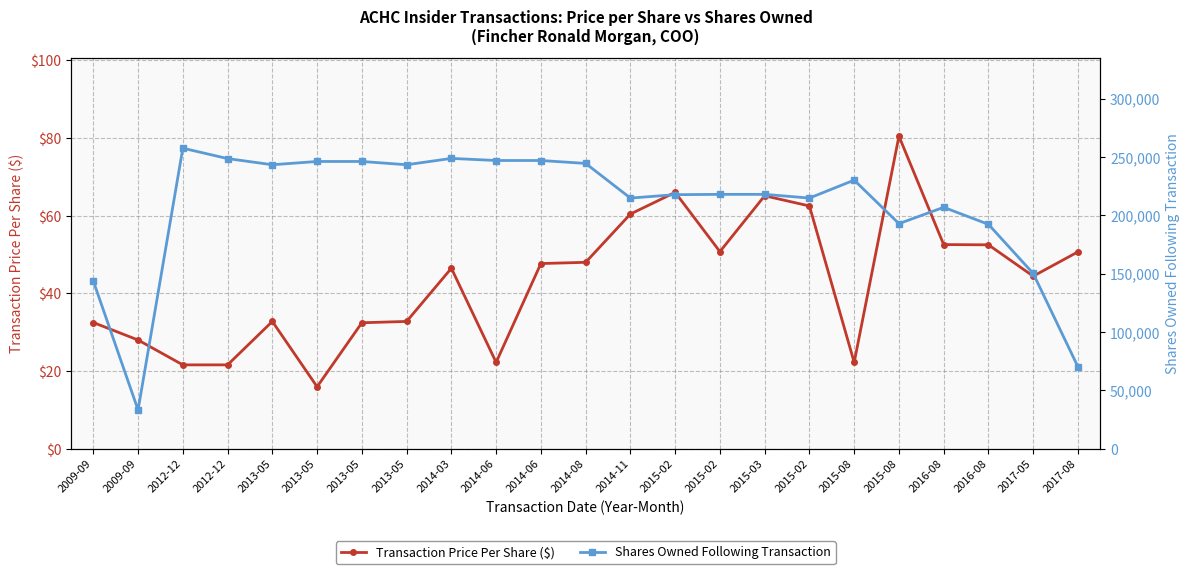

Reading left to right, list all the values displayed in this chart.

Transaction Price Per Share ($): 2009-09=32.5	2009-09=28.0	2012-12=21.6	2012-12=21.6	2013-05=32.8	2013-05=16.0	2013-05=32.4	2013-05=32.8	2014-03=46.5	2014-06=22.2	2014-06=47.7	2014-08=48.0	2014-11=60.4	2015-02=66.0	2015-02=50.8	2015-03=65.1	2015-02=62.5	2015-08=22.2	2015-08=80.5	2016-08=52.6	2016-08=52.5	2017-05=44.4	2017-08=50.7
Shares Owned Following Transaction: 2009-09=143750.0	2009-09=33266.0	2012-12=257572.0	2012-12=248663.0	2013-05=243386.0	2013-05=246190.0	2013-05=246190.0	2013-05=243386.0	2014-03=248817.0	2014-06=247021.0	2014-06=247021.0	2014-08=244532.0	2014-11=214837.0	2015-02=217738.0	2015-02=218012.0	2015-03=218012.0	2015-02=214837.0	2015-08=230205.0	2015-08=192911.0	2016-08=206915.0	2016-08=192311.0	2017-05=150206.0	2017-08=70206.0